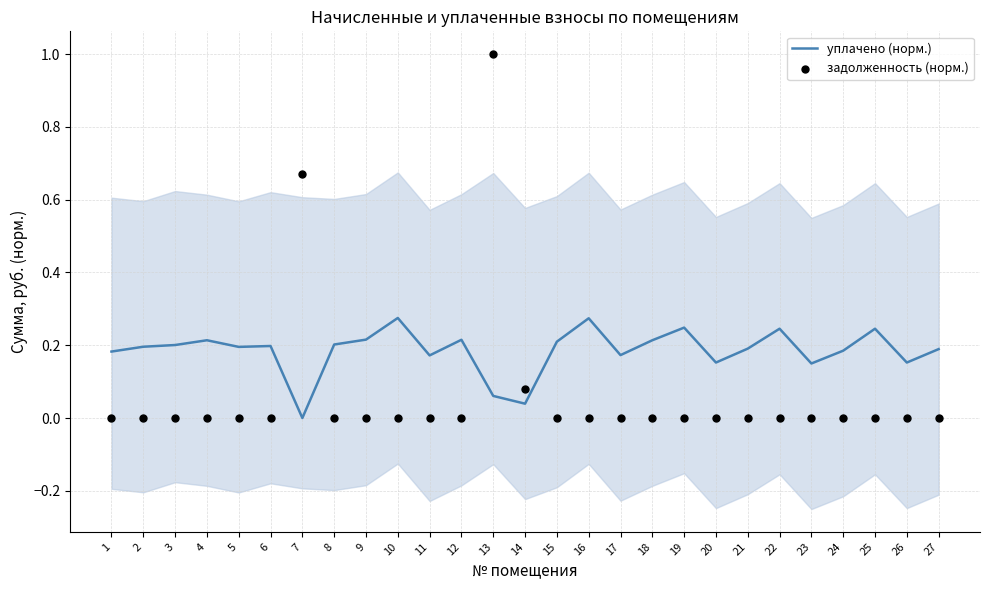

Which series contains the highest Y value?

задолженность (норм.)